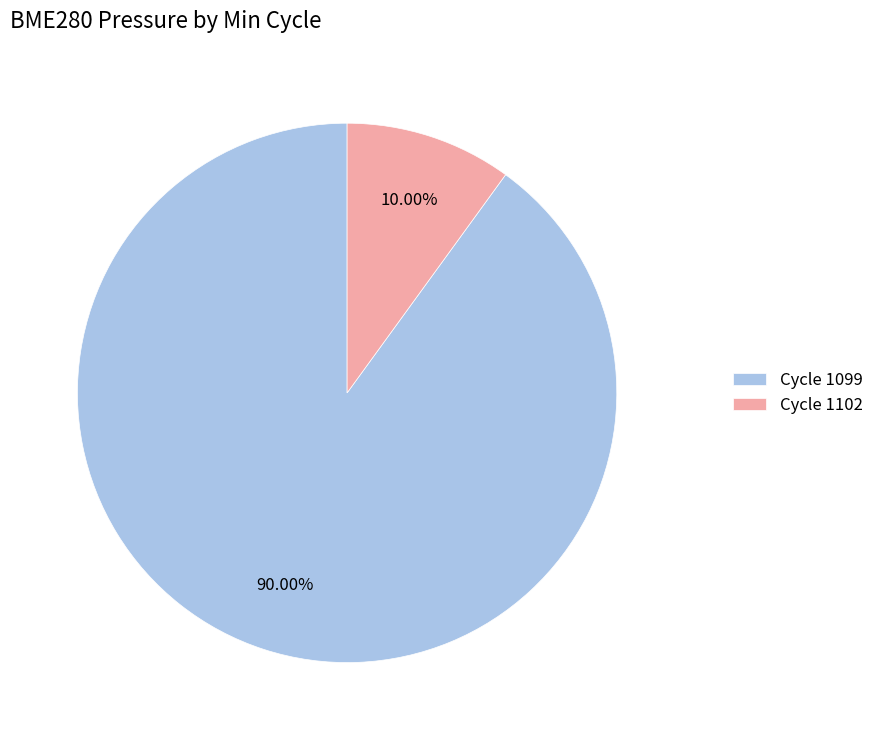

Is the sum of Cycle 1102 and Cycle 1099 greater than half?

Yes